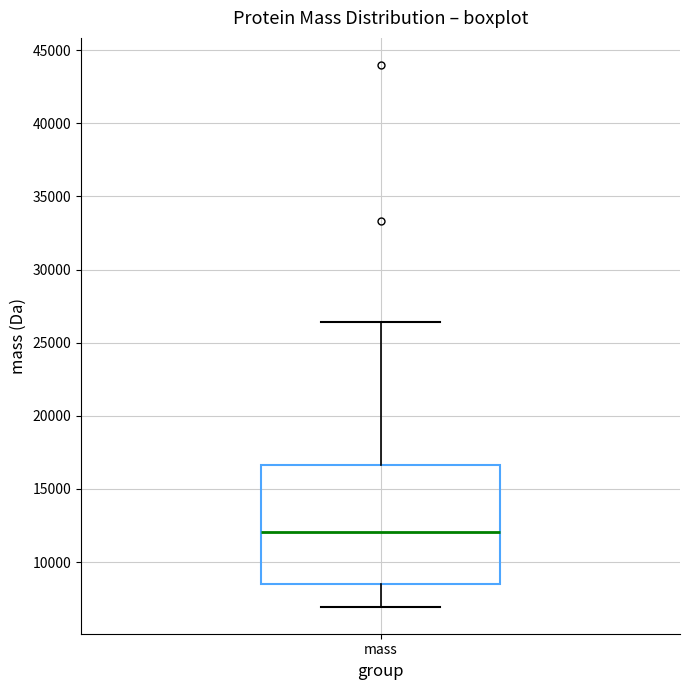

Transcribe this box plot: give where the median line is, the range the box spans, and where the two whiskers end, as read against the y-axis. The values are not printed on the chart, so give them approximately, as read against the axis.

median 12000, box 8500 to 16500, whiskers 7000 to 26500